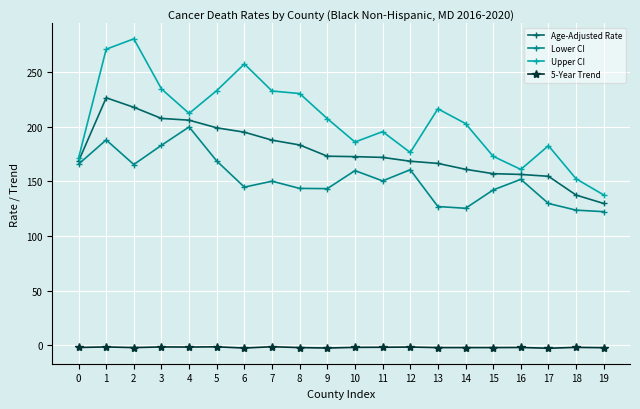

Which series has the largest total across all categories?

Upper CI